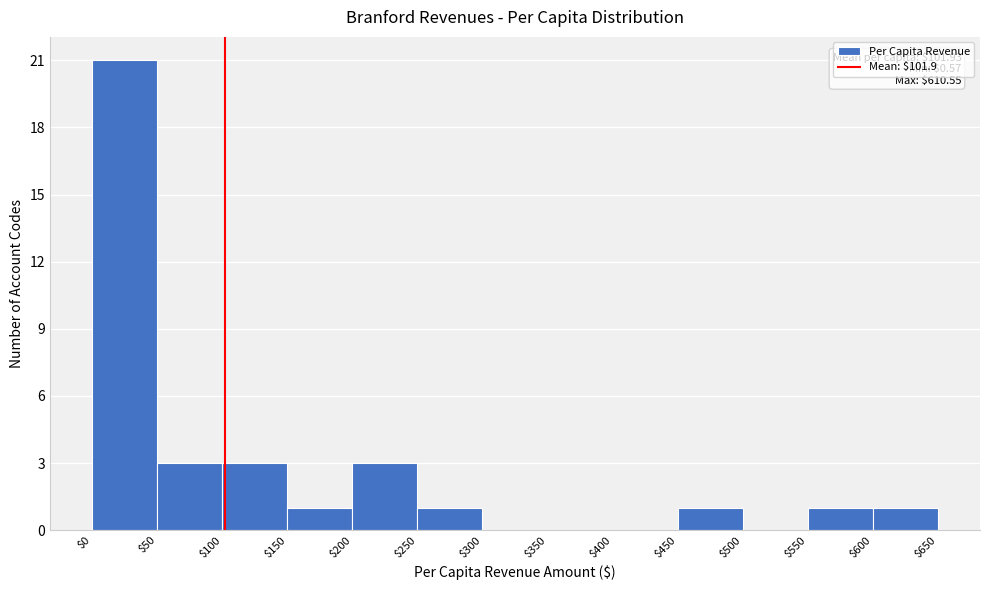

Which range on the x-axis has the tallest bar?

$0 to $50